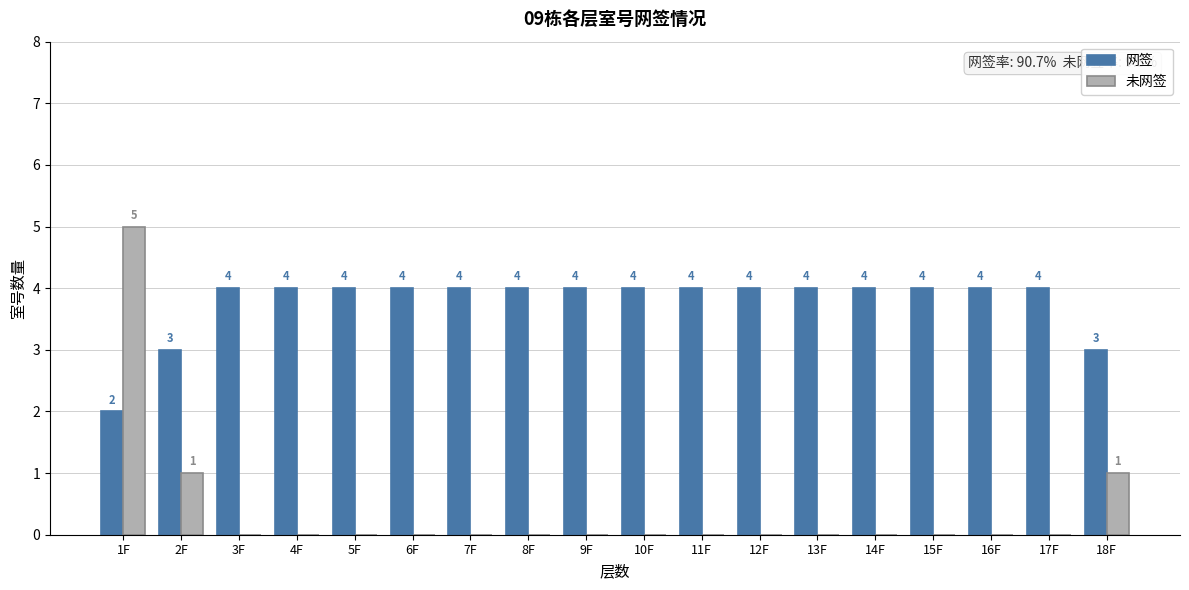

The 网签 series shows 3 at 2F. True or false?

True